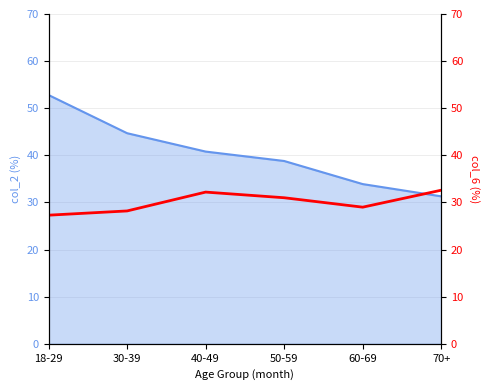

Where is the first local maximum?

40-49